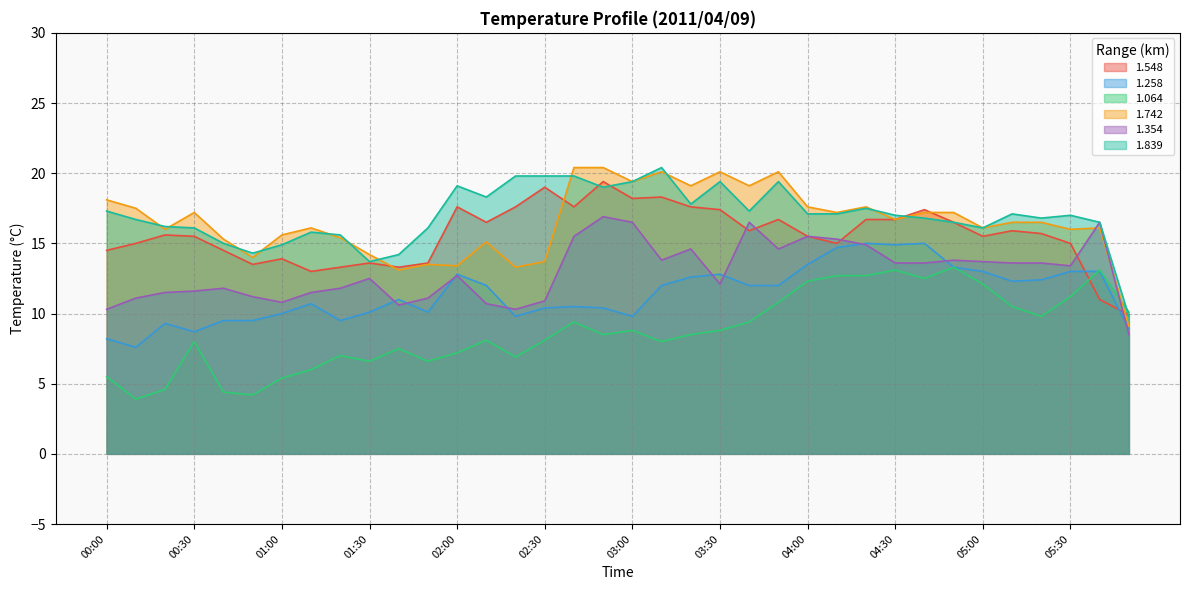

What is the sum of all 1.258 values?

410.3